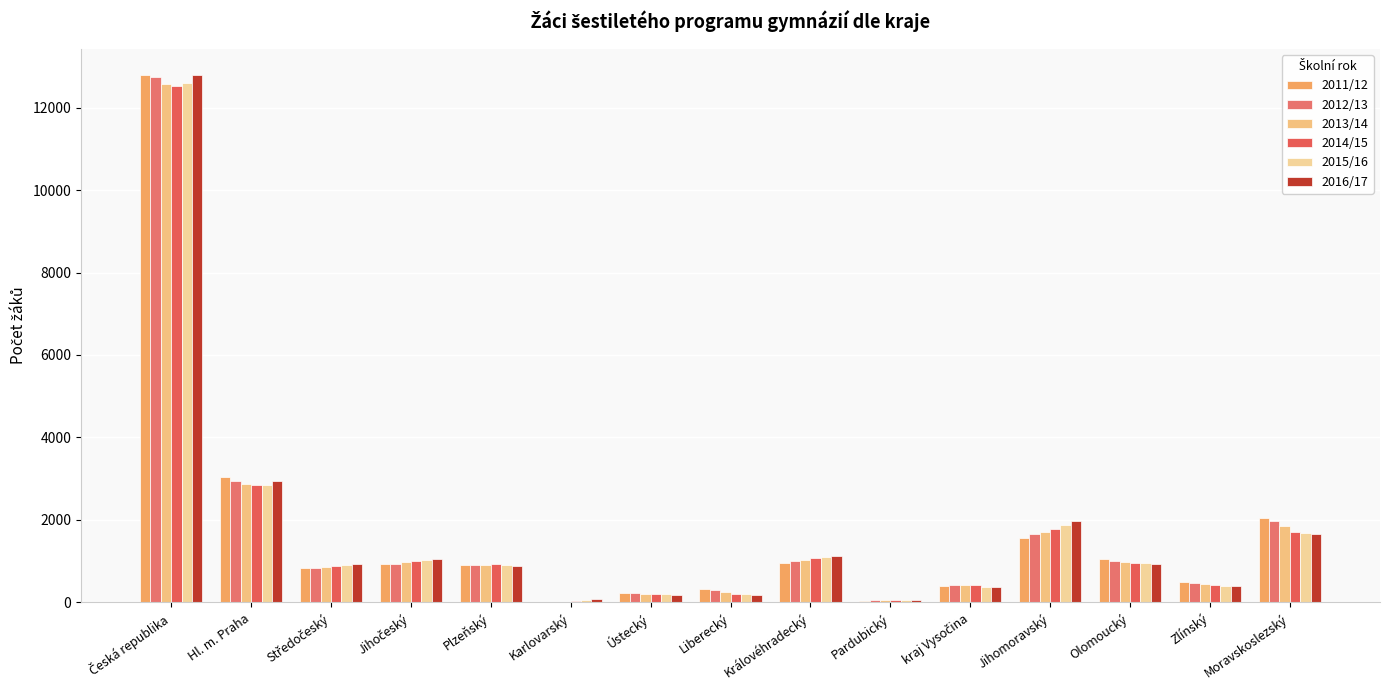

How many groups of bars are there?

15